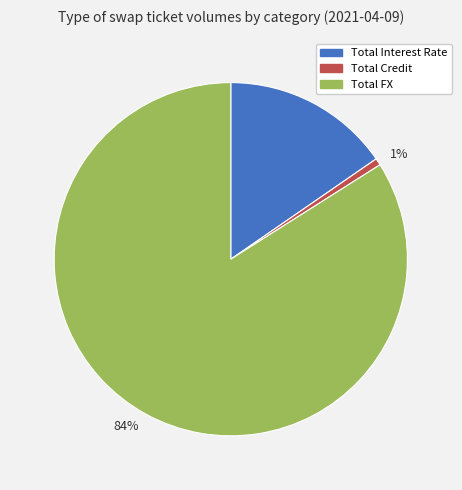

Count the number of slices in the pie.

3